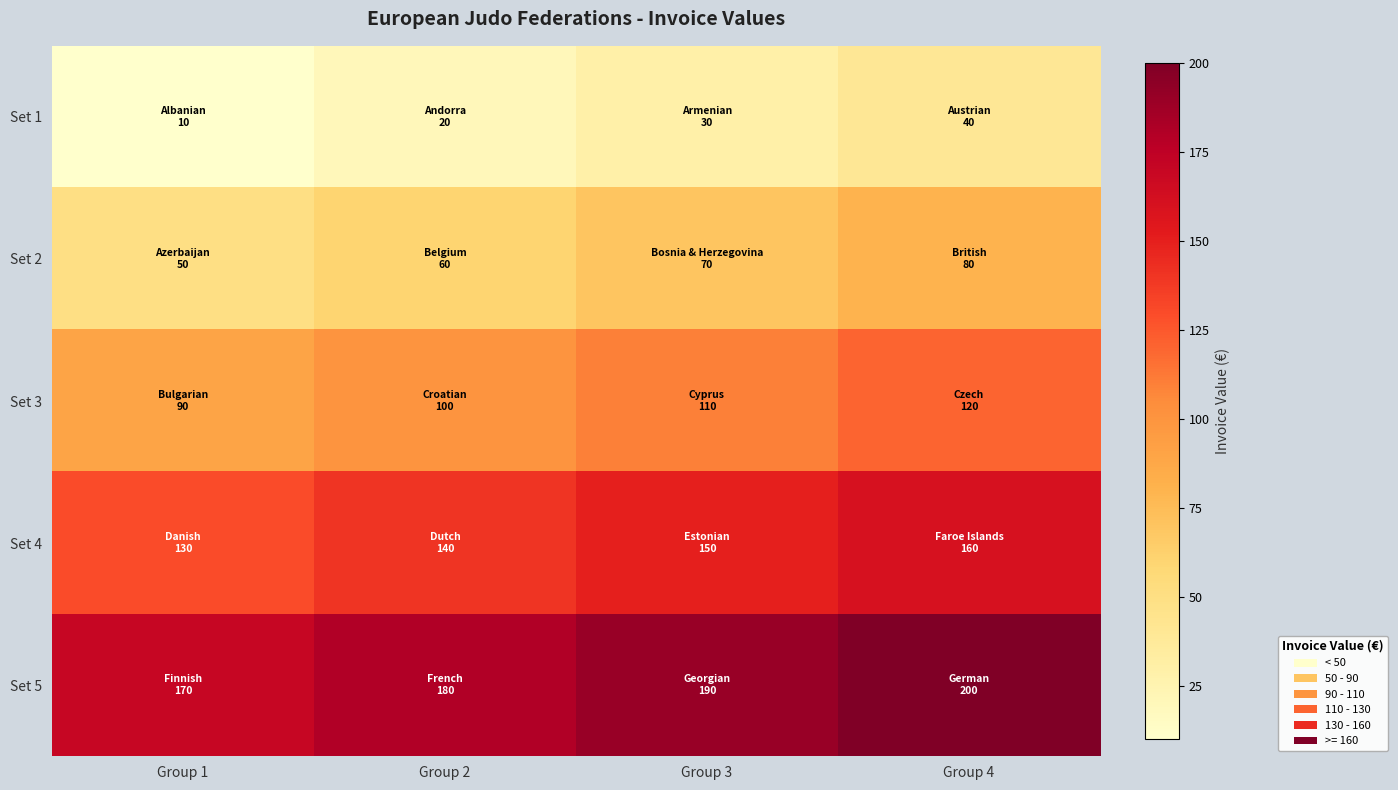

At which category does the chart reach its minimum across all series?

Group 1